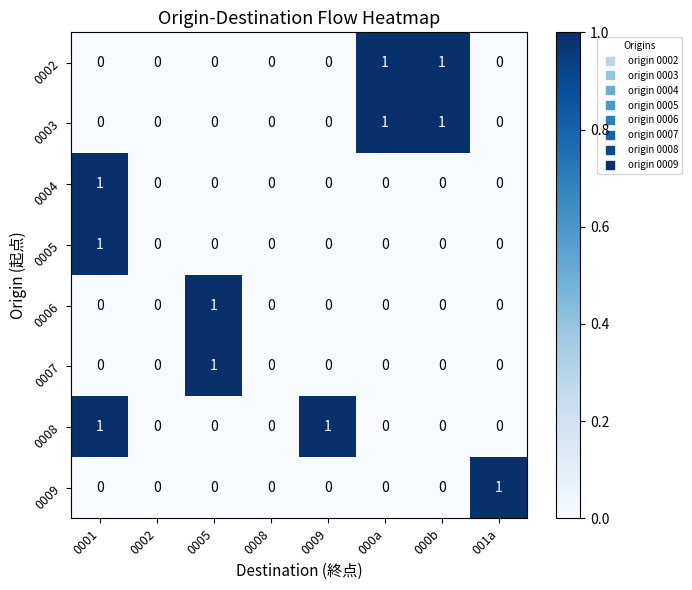

Which category has the highest value in the 0007 series?

0005